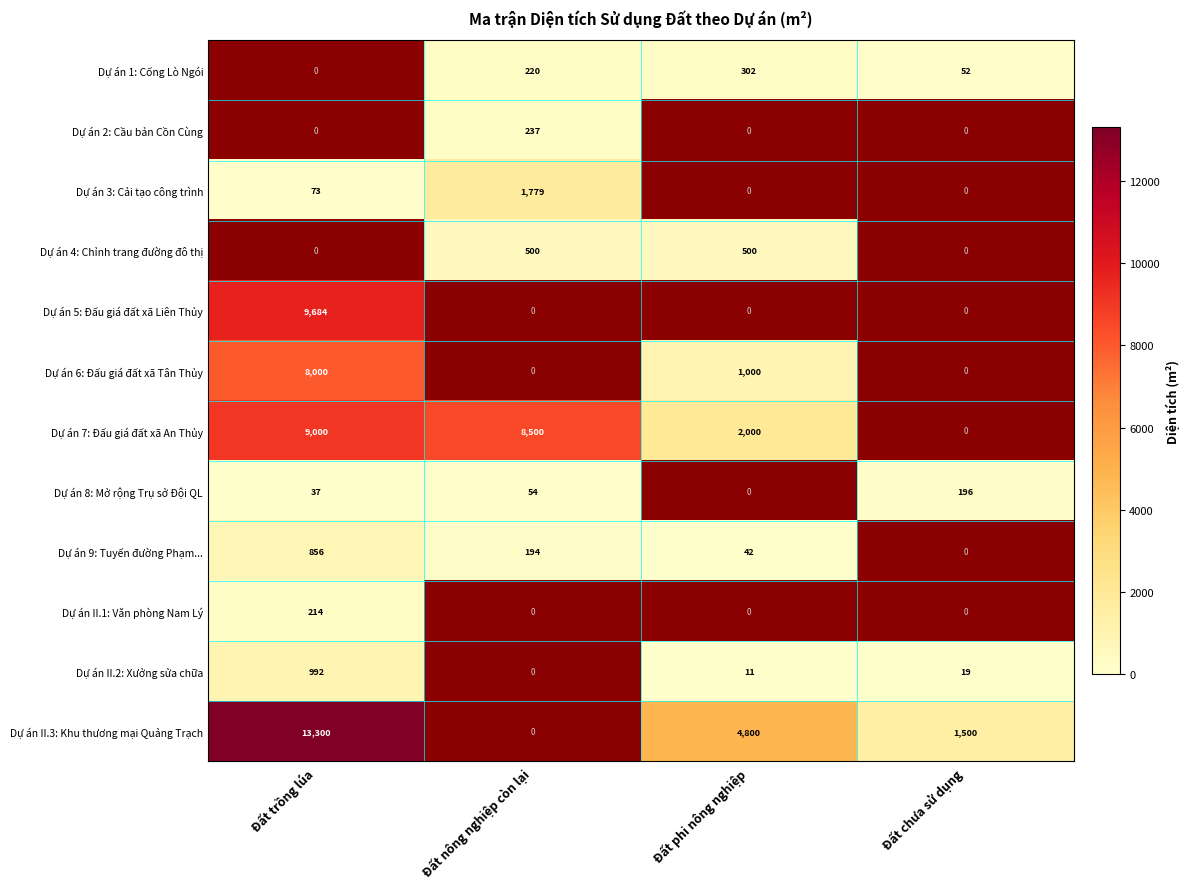

Is the value of Dự án 4: Chỉnh trang đường đô thị at Đất nông nghiệp còn lại greater than the value of Dự án 8: Mở rộng Trụ sở Đội QL at Đất nông nghiệp còn lại?

Yes